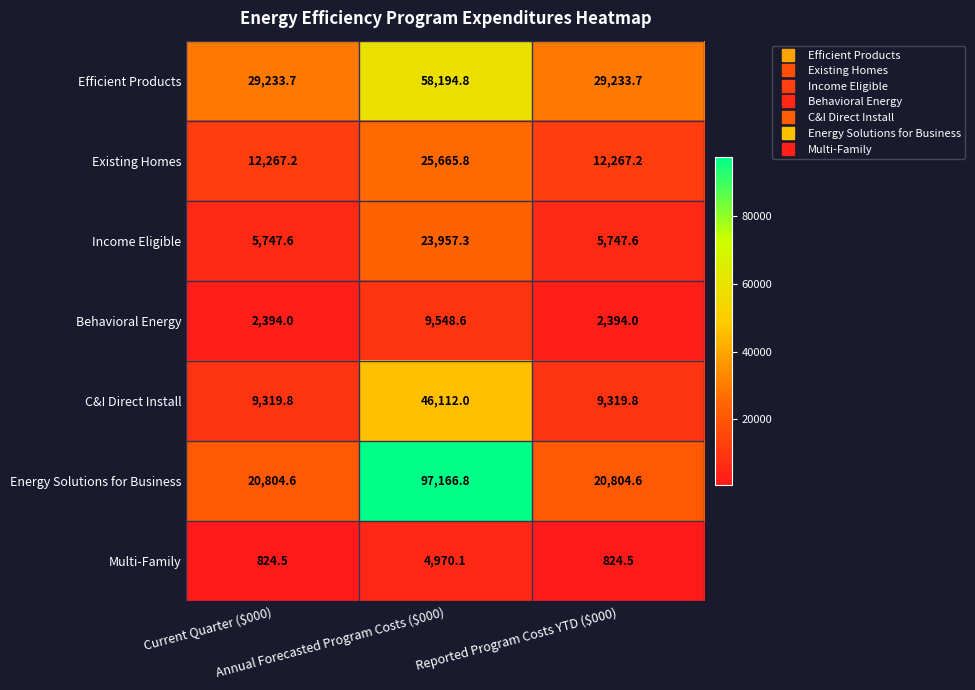

Rank the series by their maximum value, from highest to lowest.

Energy Solutions for Business, Efficient Products, C&I Direct Install, Existing Homes, Income Eligible, Behavioral Energy, Multi-Family